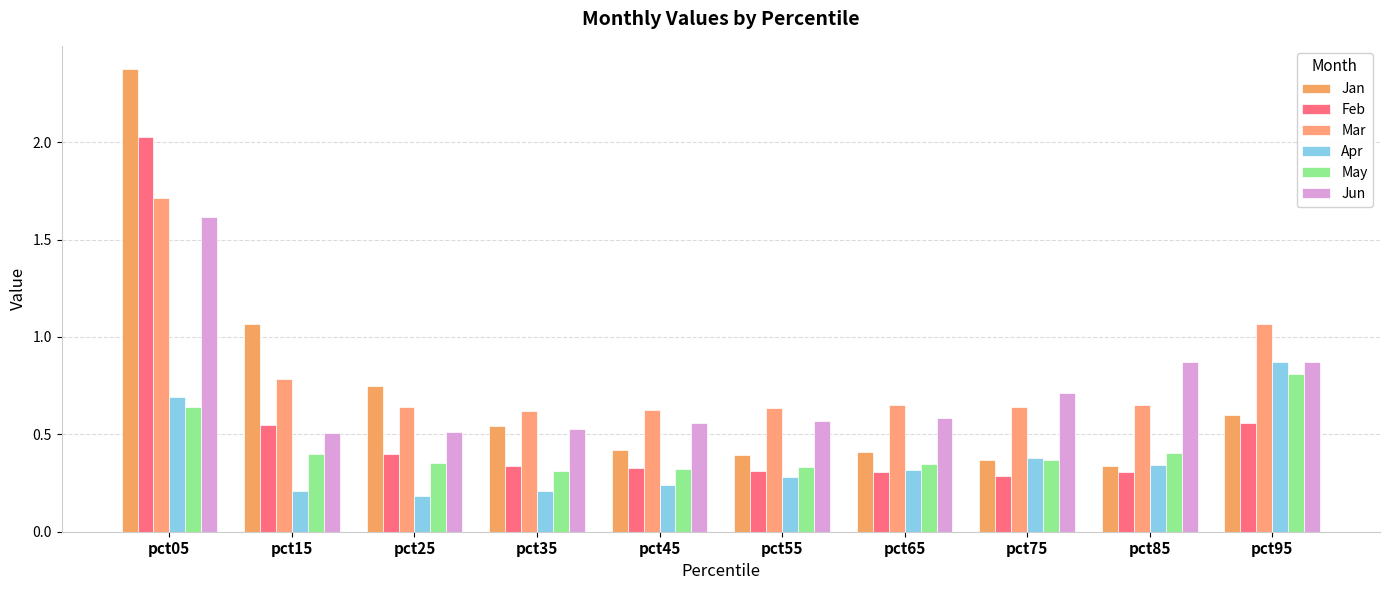

What value does the Feb series have at pct05?

2.0